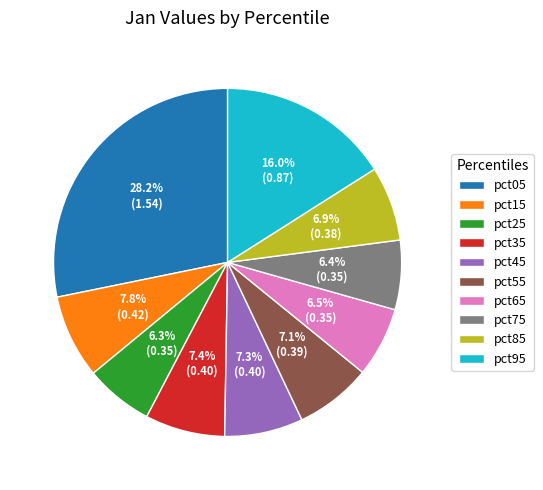

What percentage do pct45 and pct55 together represent?

14.4%